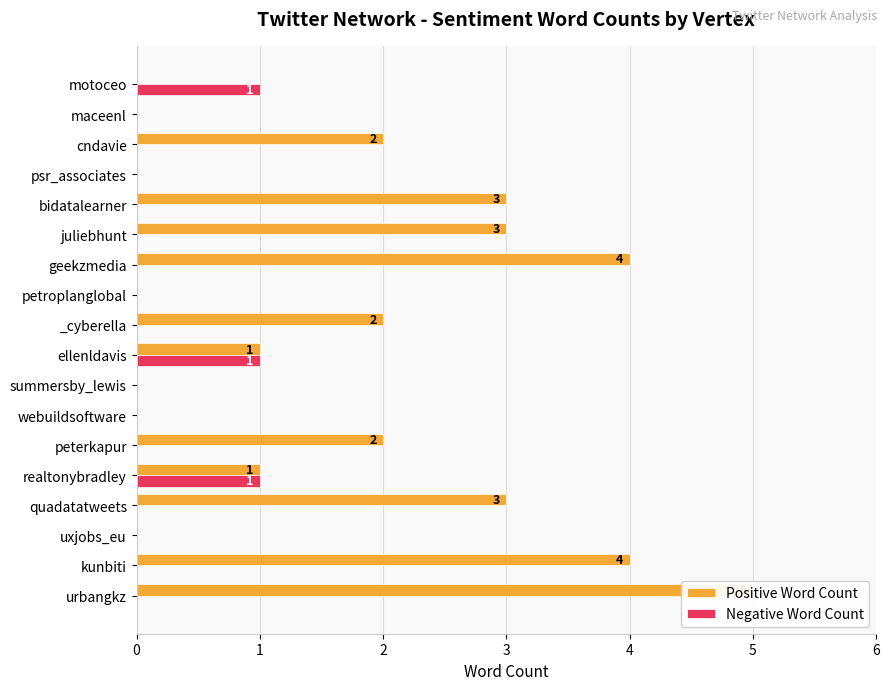

Reading left to right, transcribe all the data shown in this chart.

Positive Word Count: 5	4	0	3	1	2	0	0	1	2	0	4	3	3	0	2	0	0
Negative Word Count: 0	0	0	0	1	0	0	0	1	0	0	0	0	0	0	0	0	1